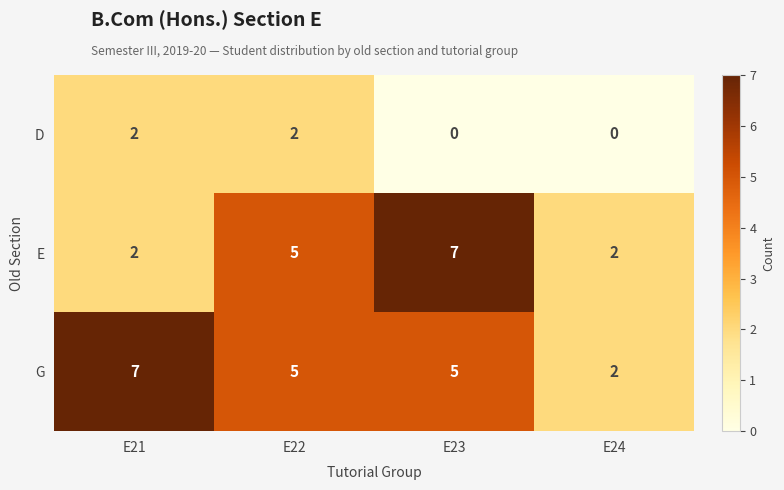

The value of G at E22 is 3. True or false?

False